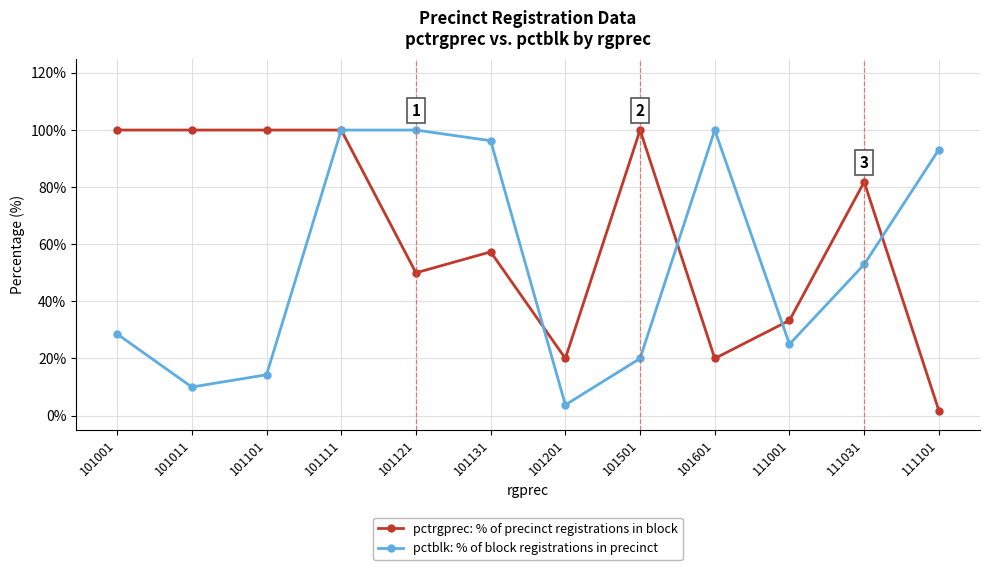

What is the sum of all pctblk: % of block registrations in precinct values?

644.0